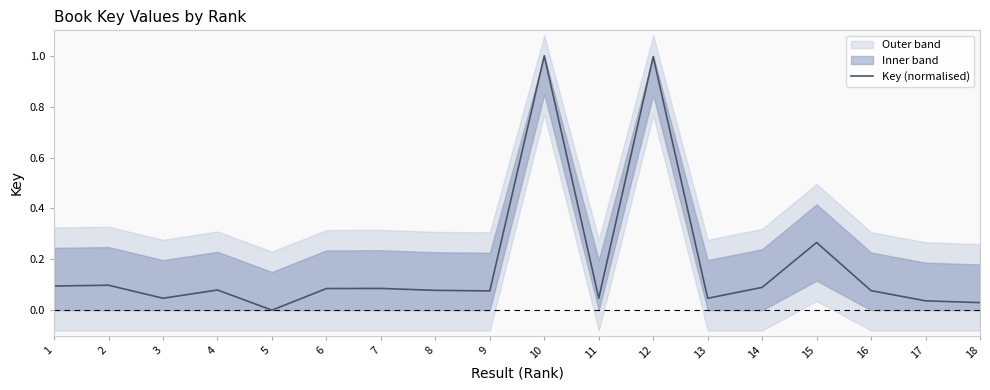

How many interior local valleys (lower than both neighbors) does the data have?

5